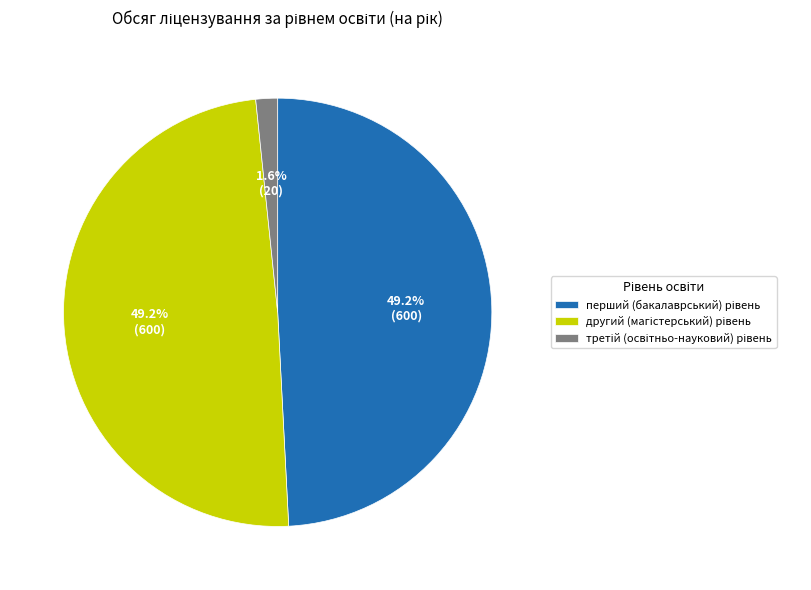

Is there a majority slice in this chart?

No